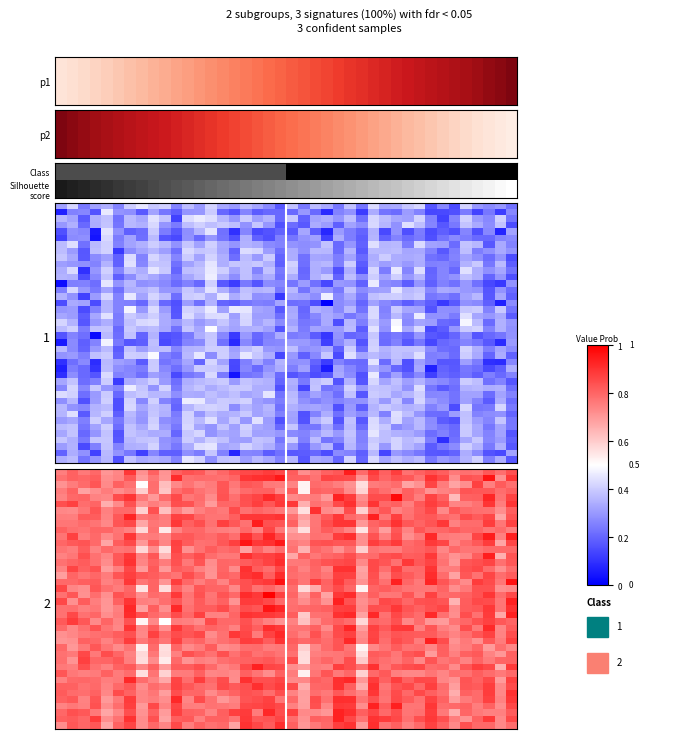

How many distinct data groups are displayed?

40